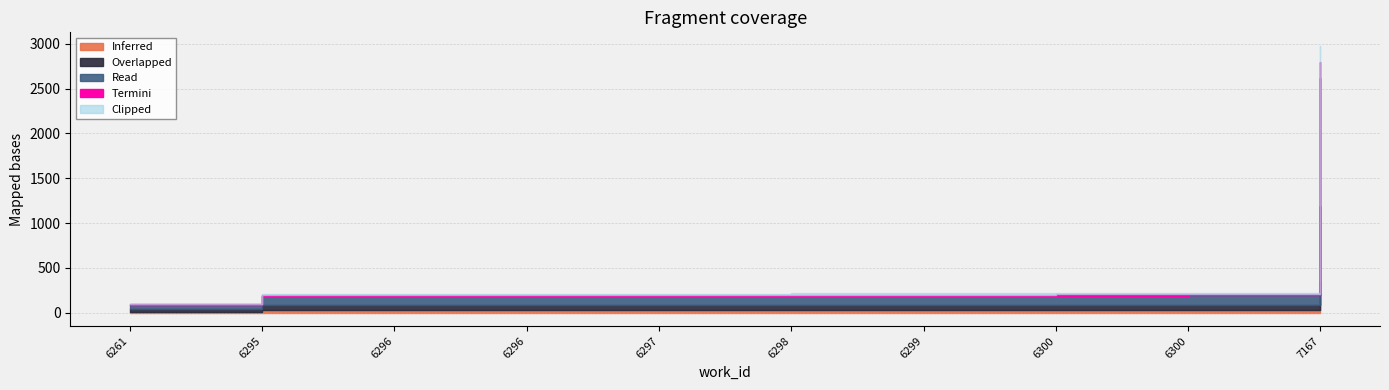

Is it true that the value at 6300 is 4628?

False